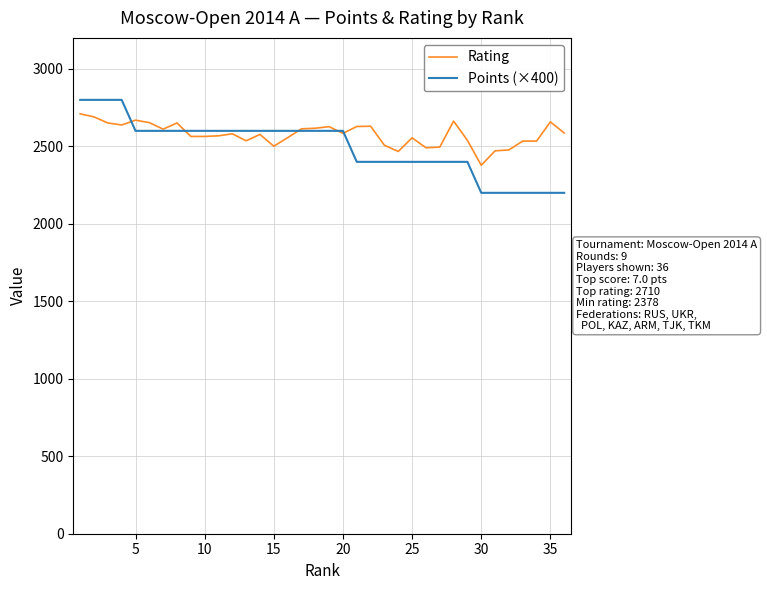

Which series has the widest spread of values?

Points (×400)